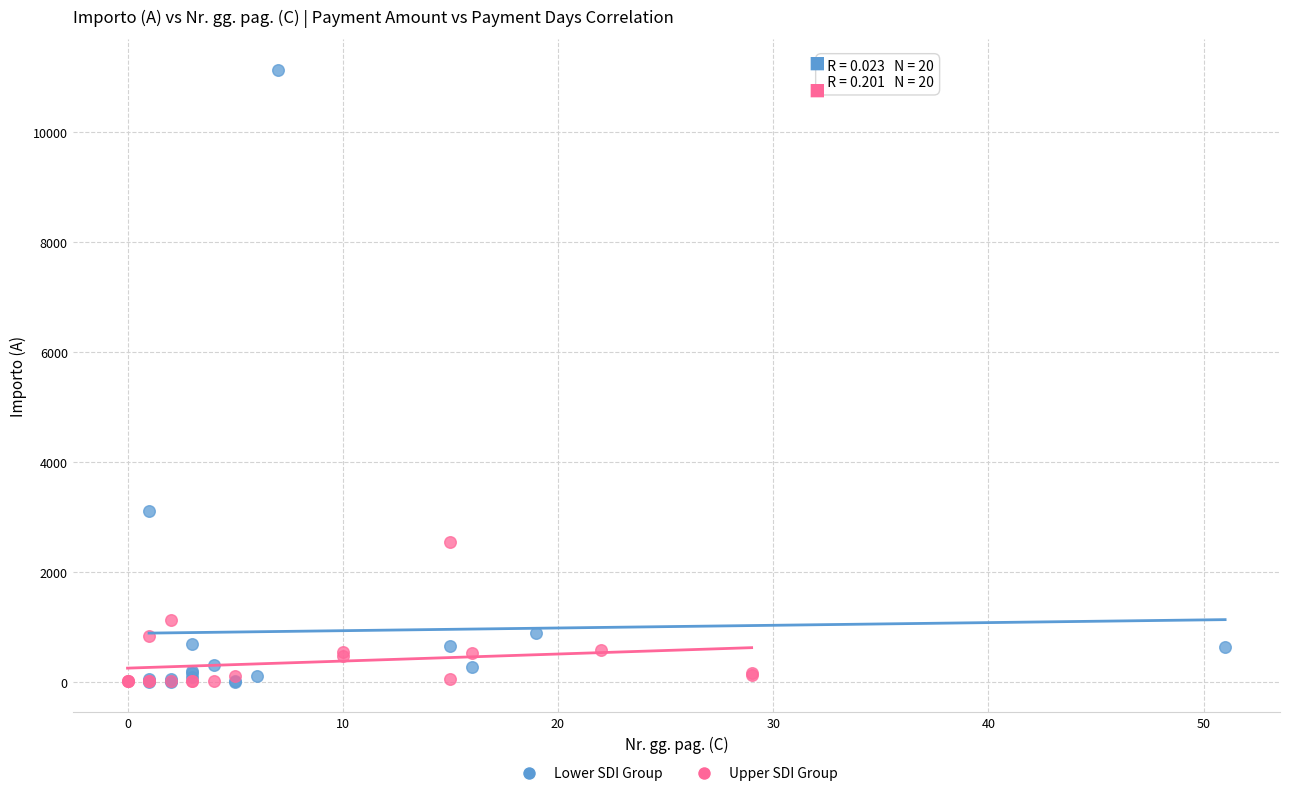

Which series reaches the maximum Y coordinate?

Lower SDI Group